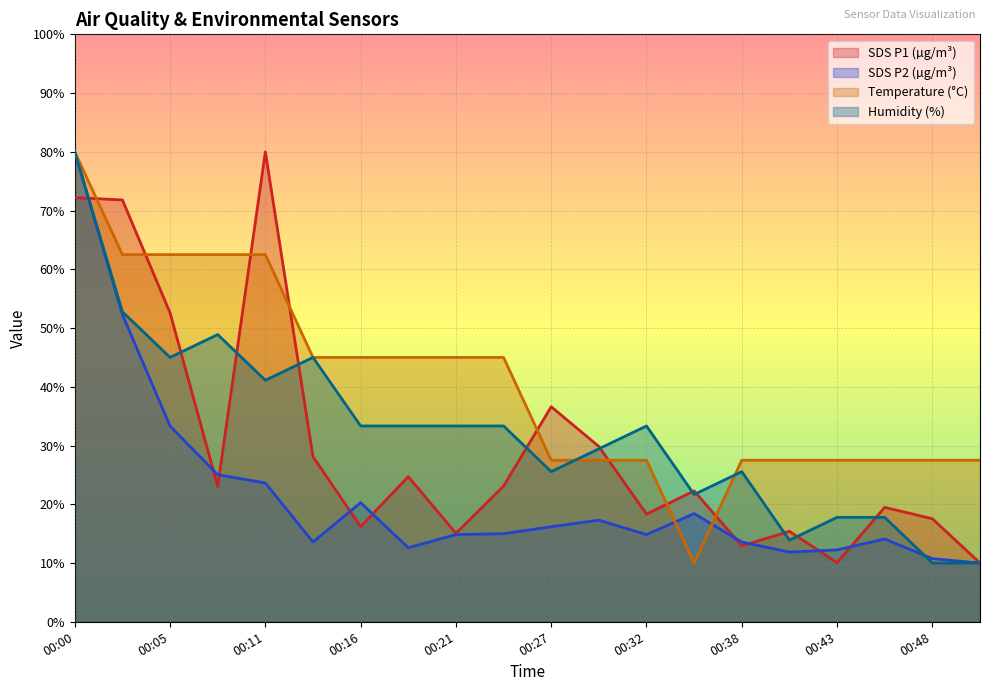

How many intersections are there between Temp and Humidity?

2